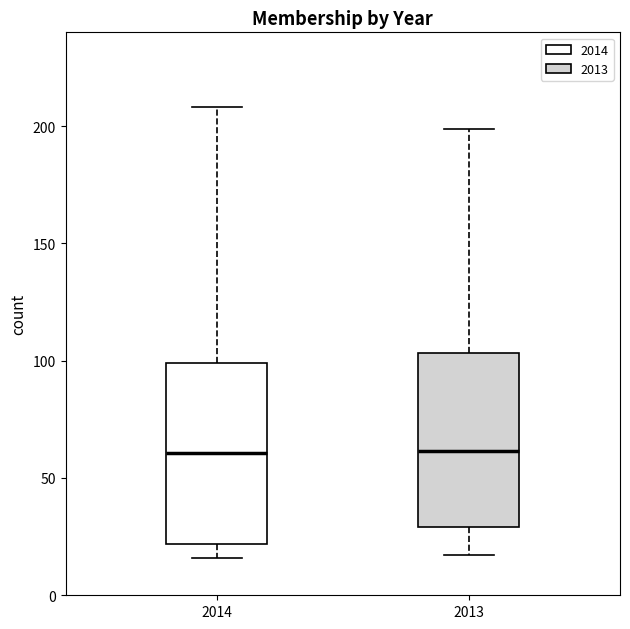

Reading left to right, transcribe this box plot: for each box, give where its median line is, the range the box spans, and where its two whiskers end, as read against the y-axis. The values are not printed on the chart, so give them approximately, as read against the axis.

2014: median 60, box 20 to 100, whiskers 15 to 210
2013: median 60, box 30 to 105, whiskers 15 to 200